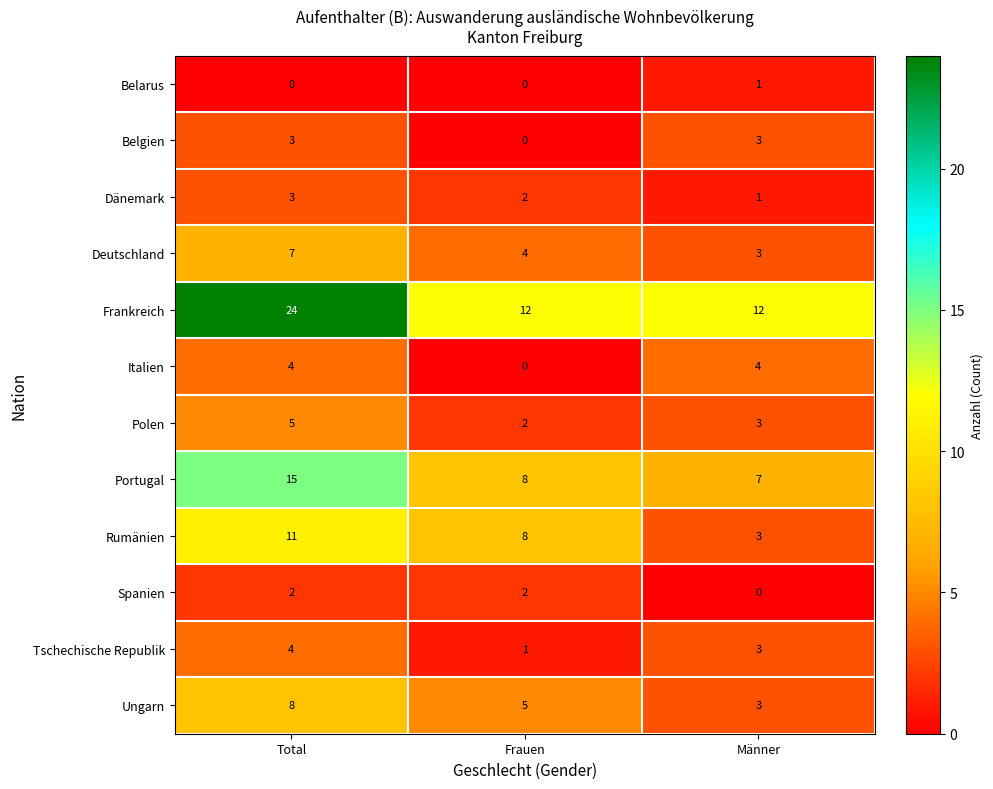

Which series has the widest spread of values?

Frankreich